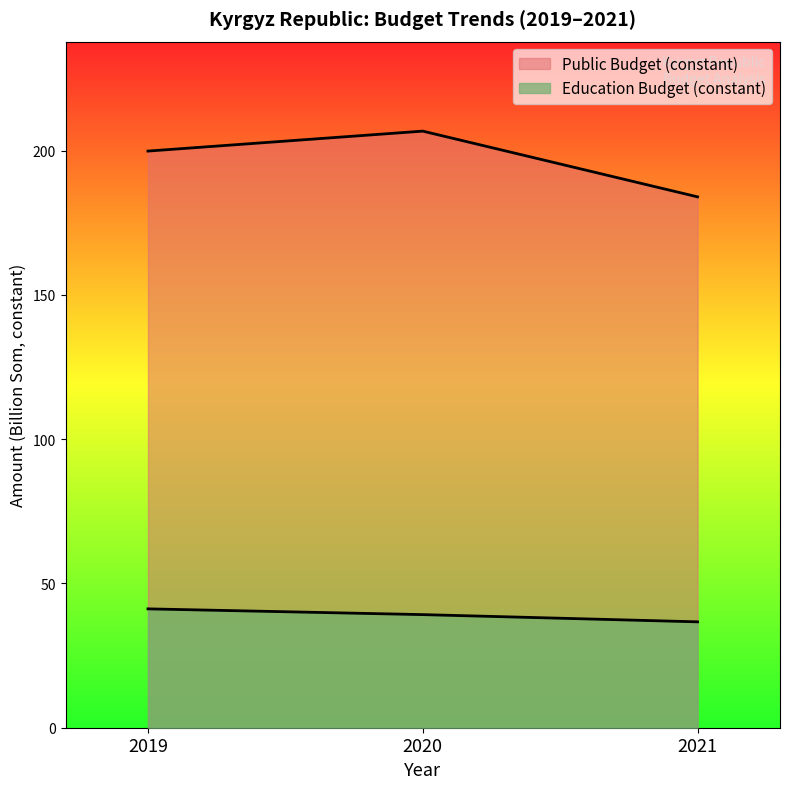

What is the difference between the maximum and minimum values in the Education Budget (constant) series?

4.5